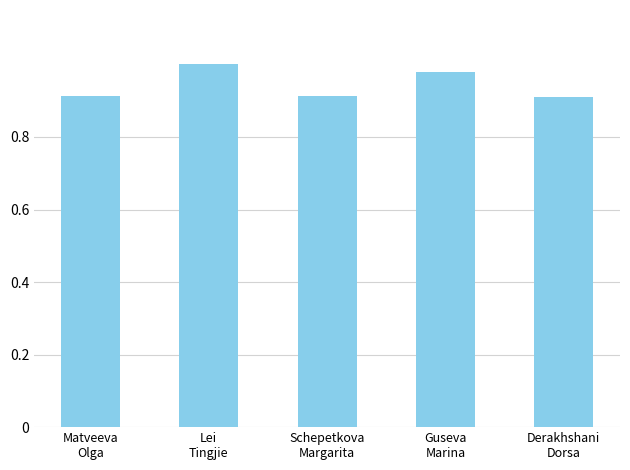

Are the bars horizontal?

No